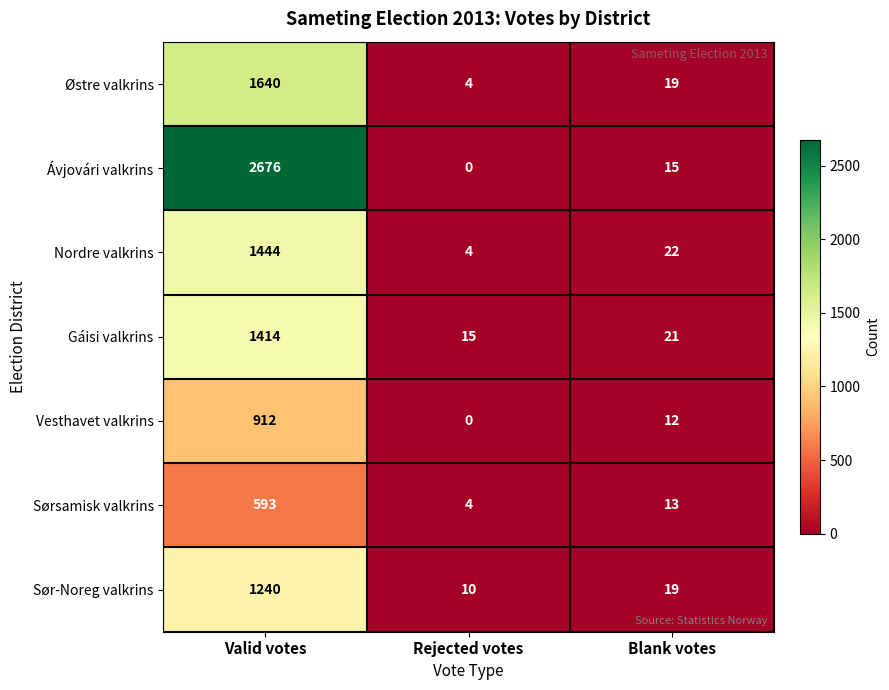

Reading left to right, extract all data points from this chart.

Østre valkrins: 1640	4	19
Ávjovári valkrins: 2676	0	15
Nordre valkrins: 1444	4	22
Gáisi valkrins: 1414	15	21
Vesthavet valkrins: 912	0	12
Sørsamisk valkrins: 593	4	13
Sør-Noreg valkrins: 1240	10	19